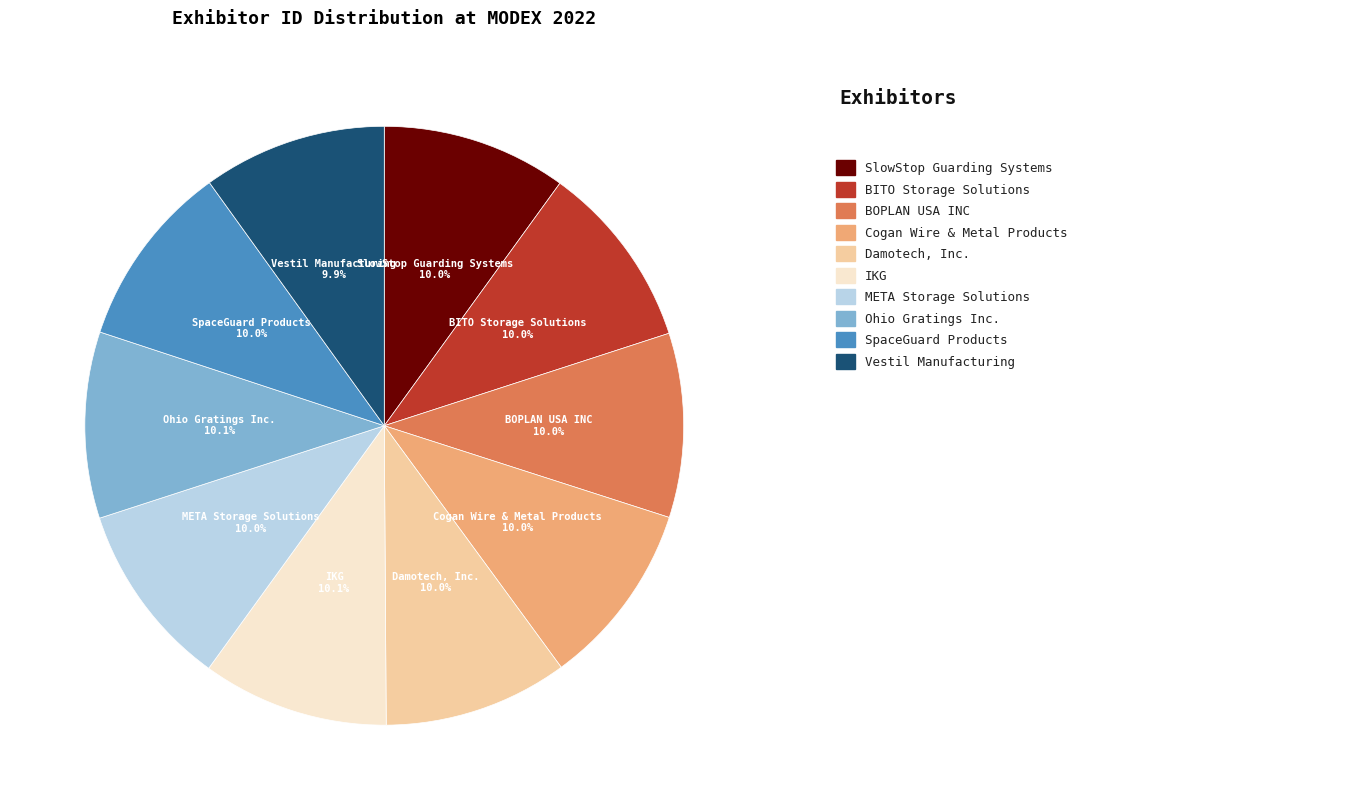

Is there a majority slice in this chart?

No